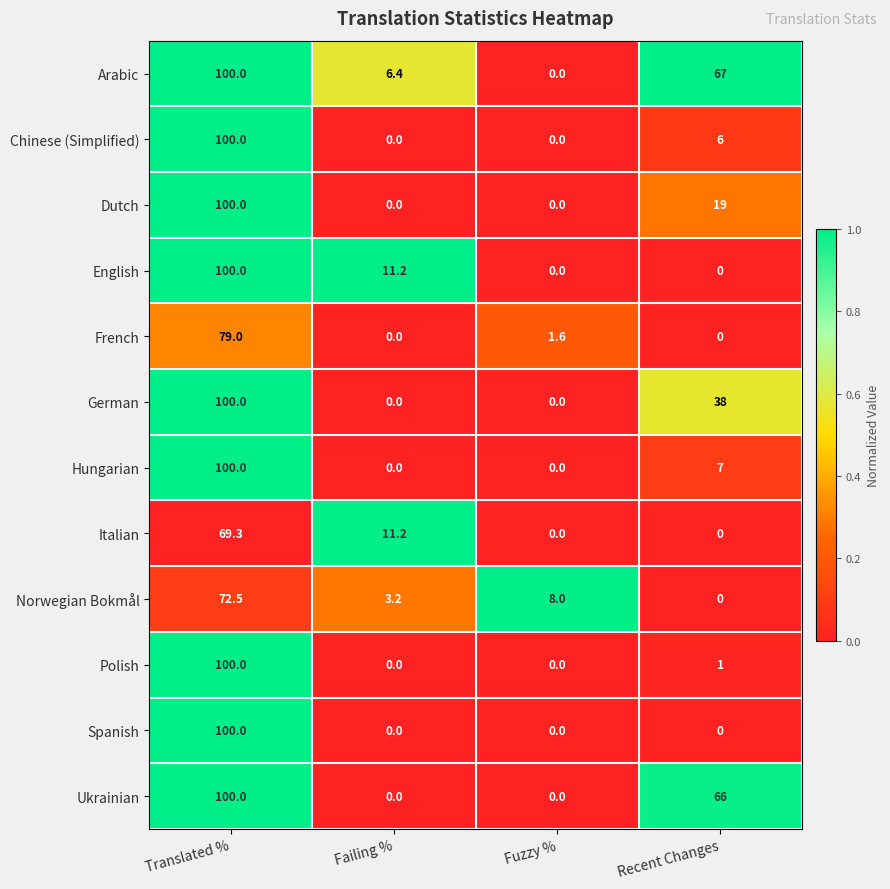

What is the difference between the Dutch values at Translated % and Recent Changes?

81.0